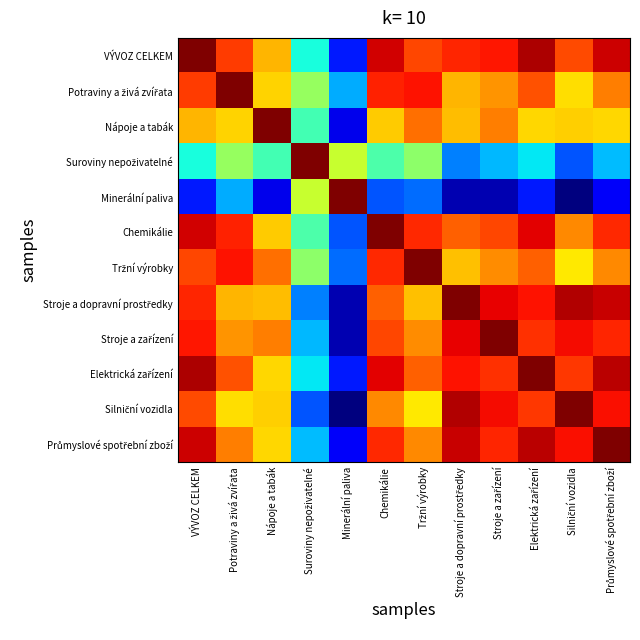

At how many categories does at least one series exceed 0?

12